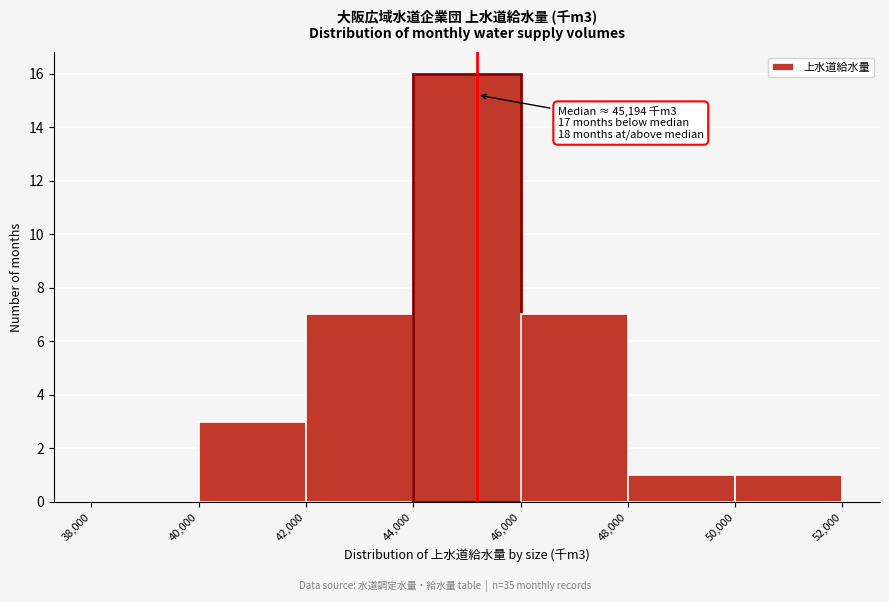

Which range on the x-axis has the tallest bar?

44,000 to 46,000